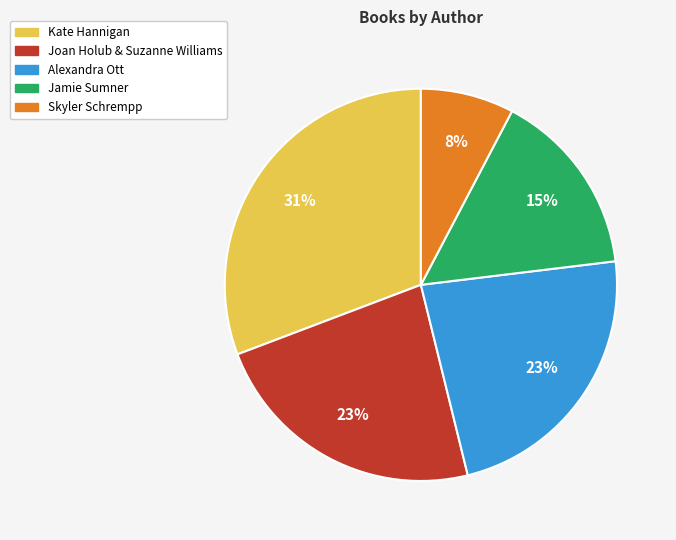

How many slices are in this pie chart?

5